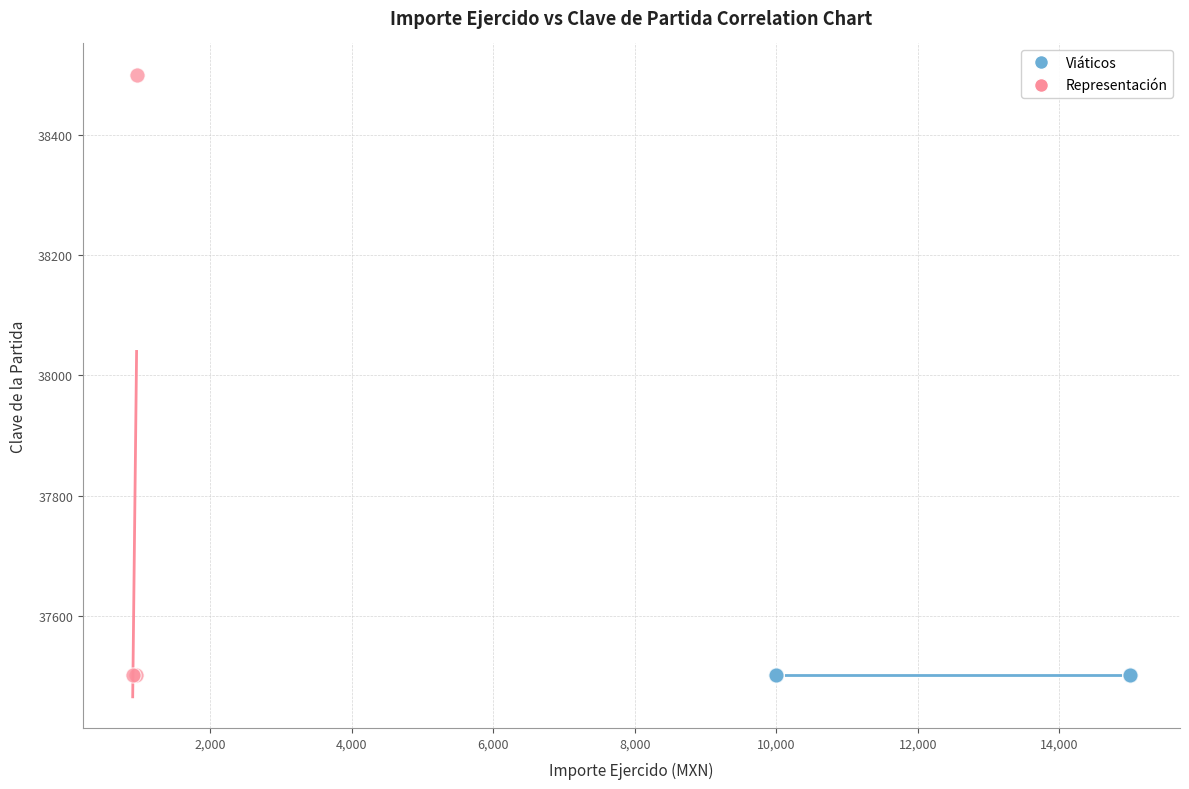

Which series contains the highest Y value?

Representación